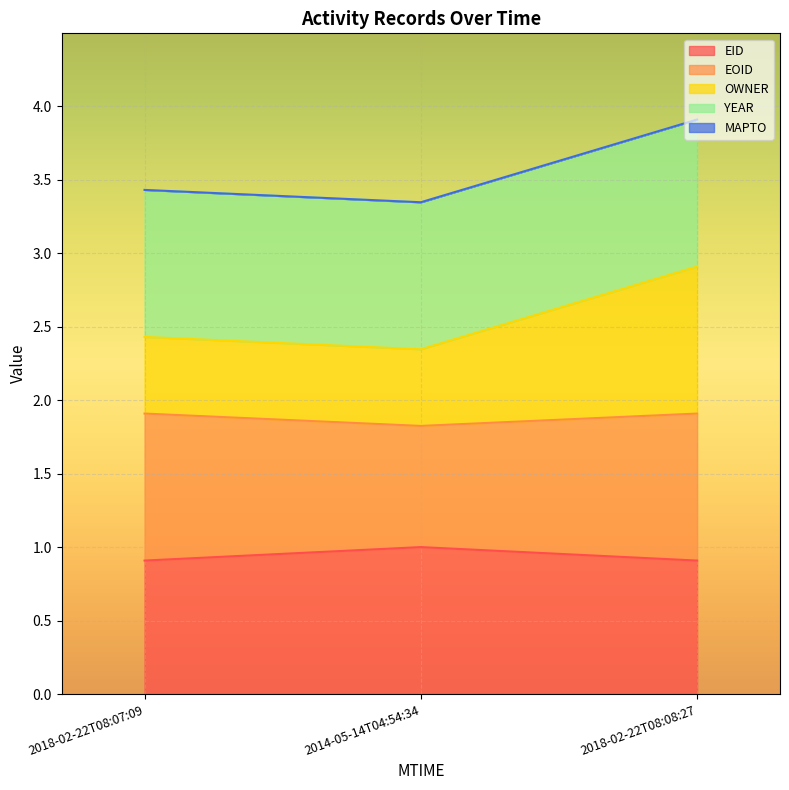

Which category has the highest value in the EID series?

2014-05-14T04:54:34